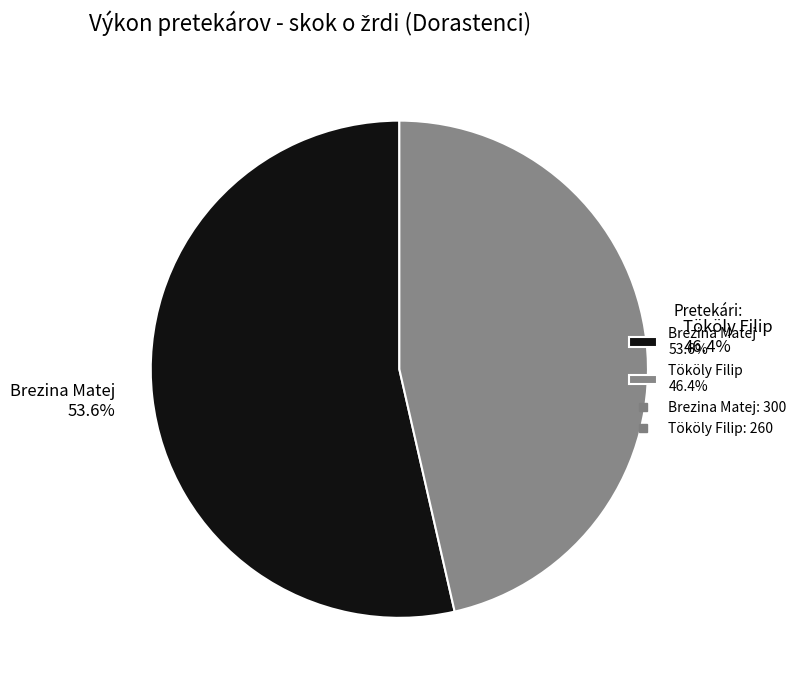

To the nearest percent, what portion does Brezina Matej represent?

54%